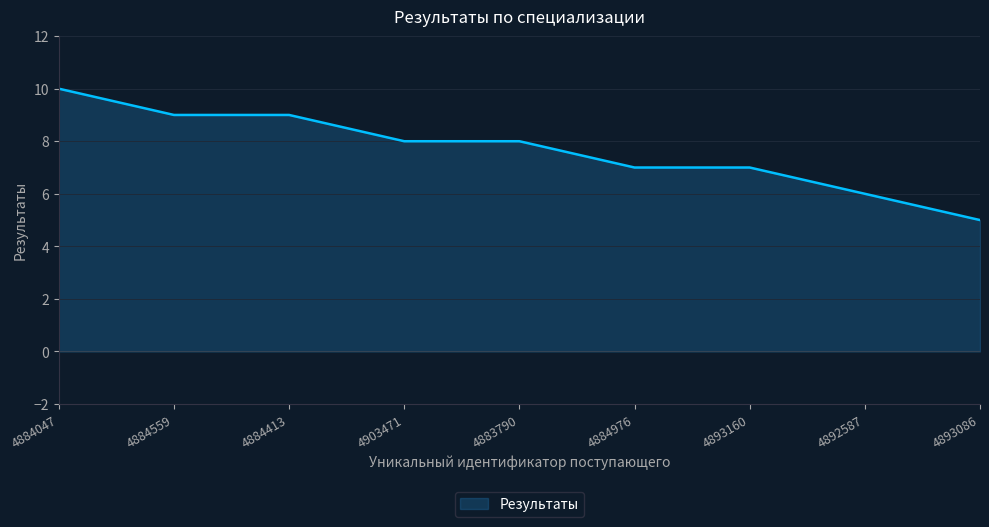

Which has a higher value, 4884559 or 4903471?

4884559